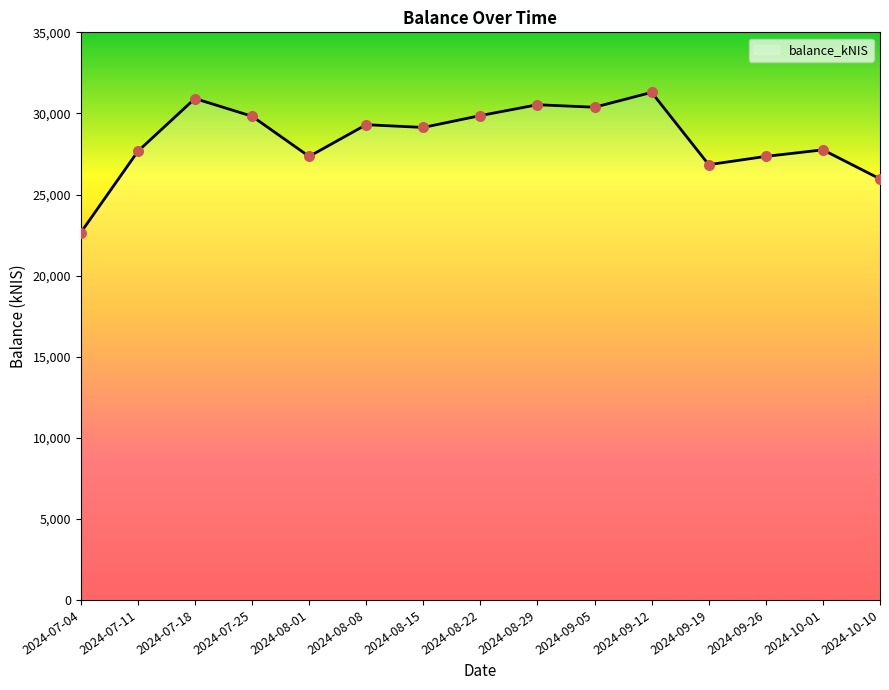

Between 2024-07-18 and 2024-07-04, which is larger?

2024-07-18